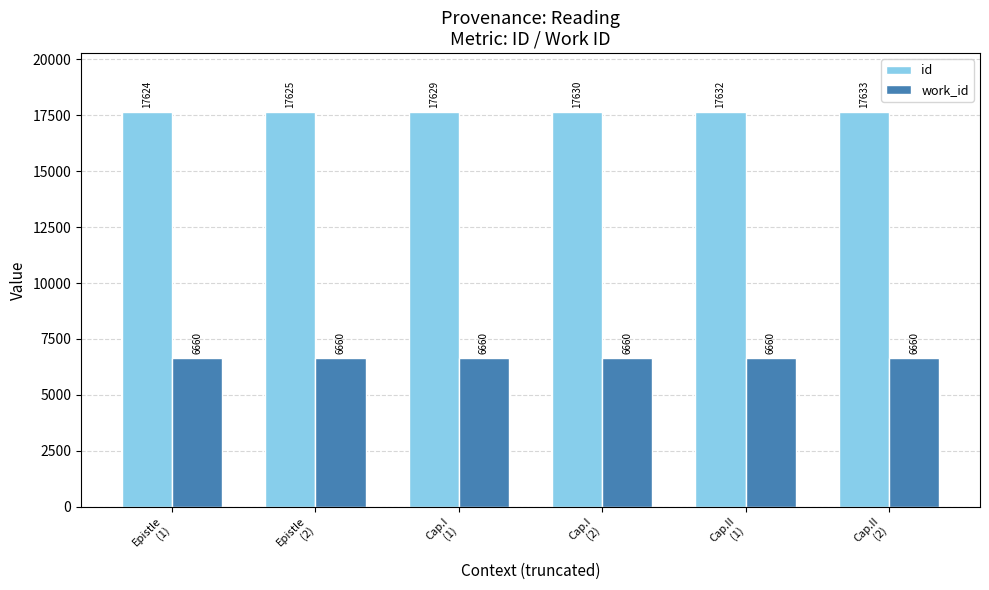

Rank the series by their average value, from lowest to highest.

work_id, id